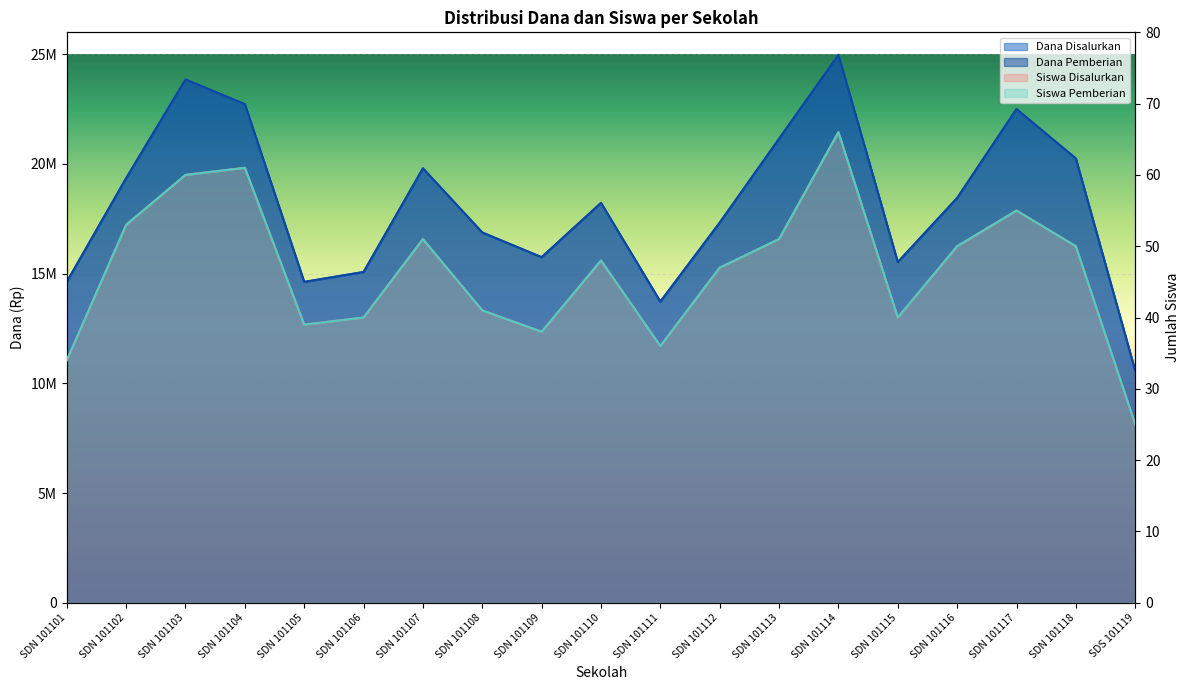

Reading left to right, transcribe all the data shown in this chart.

Dana Disalurkan: 14625000	19350000	23850000	22725000	14625000	15075000	19800000	16875000	15750000	18225000	13725000	17325000	21150000	24975000	15525000	18450000	22500000	20250000	10575000
Dana Pemberian: 14625000	19350000	23850000	22725000	14625000	15075000	19800000	16875000	15750000	18225000	13725000	17325000	21150000	24975000	15525000	18450000	22500000	20250000	10575000
Siswa Disalurkan: 34	53	60	61	39	40	51	41	38	48	36	47	51	66	40	50	55	50	25
Siswa Pemberian: 34	53	60	61	39	40	51	41	38	48	36	47	51	66	40	50	55	50	25